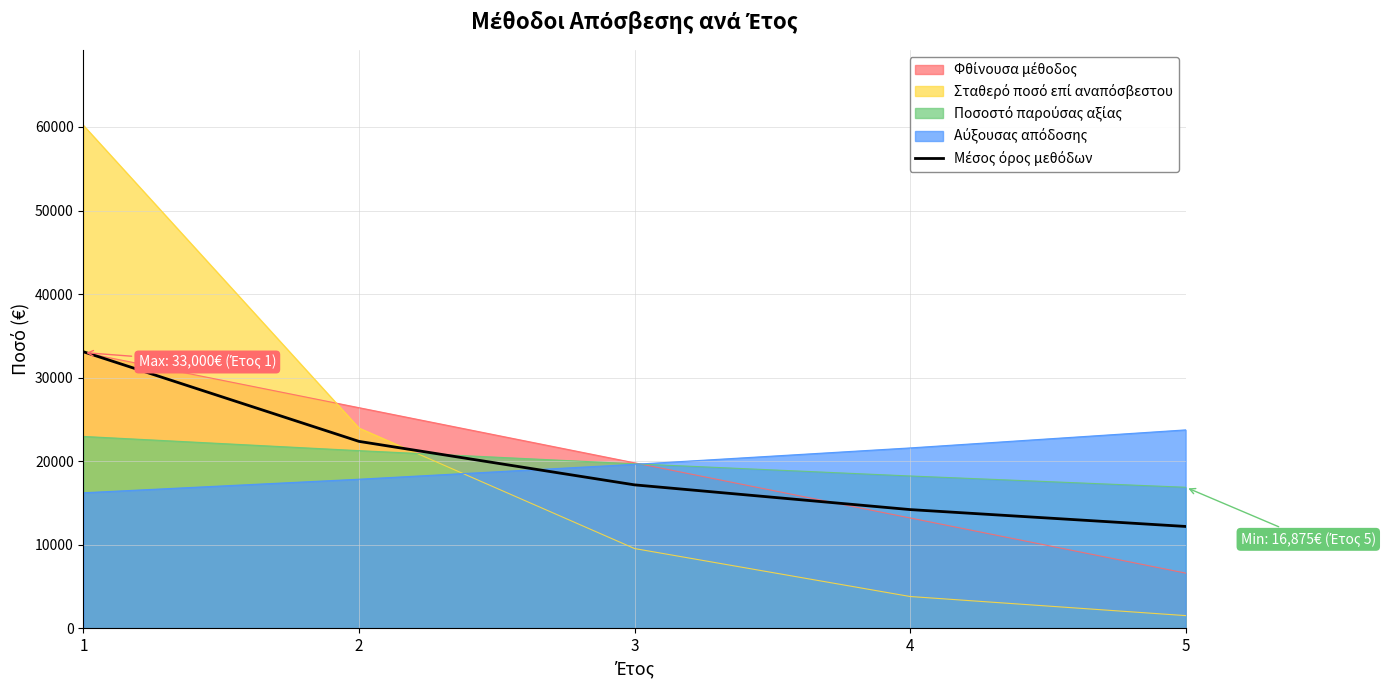

Between 3 and 1, which is larger?

1